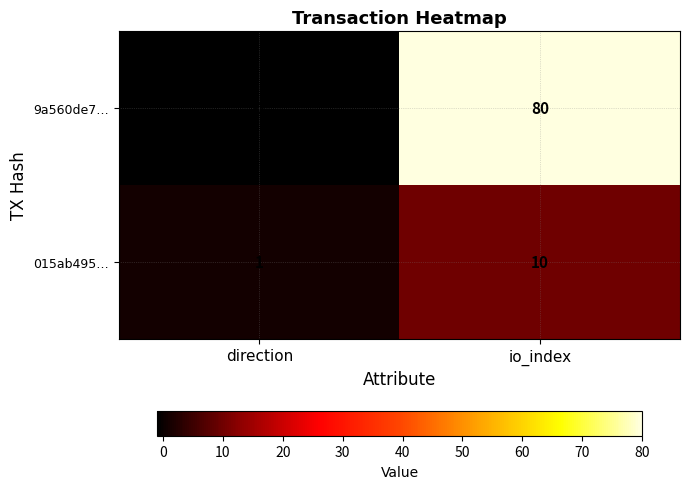

What is the greatest value displayed?

80